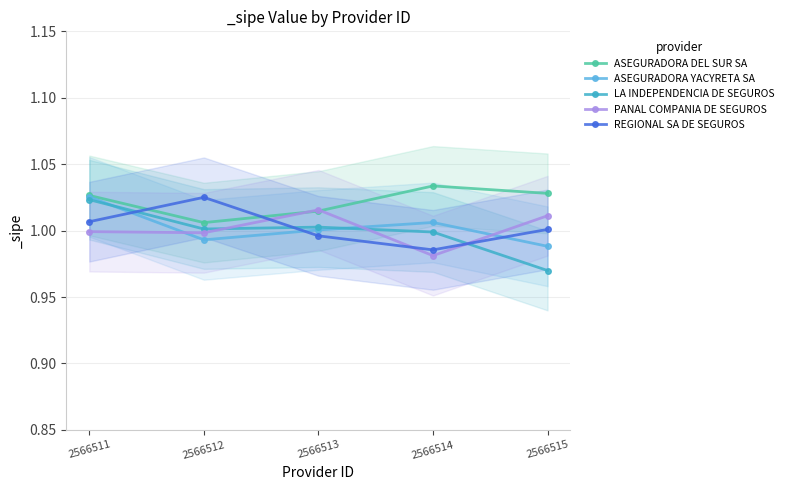

At which category is the sum across all series the highest?

2566511